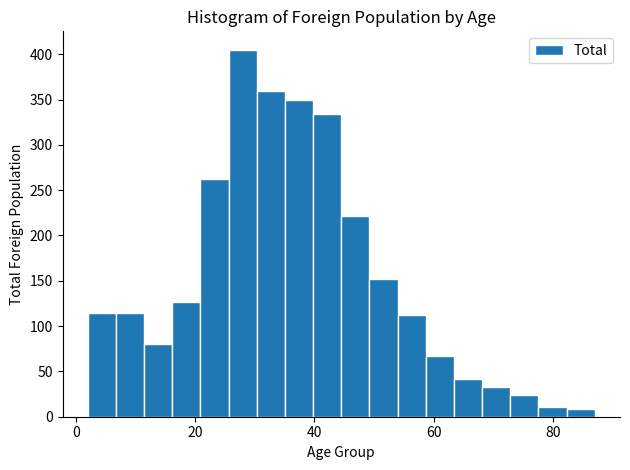

Around what value on the x-axis is the tallest bar? Give the approximate position of its centre, as read against the axis.

28